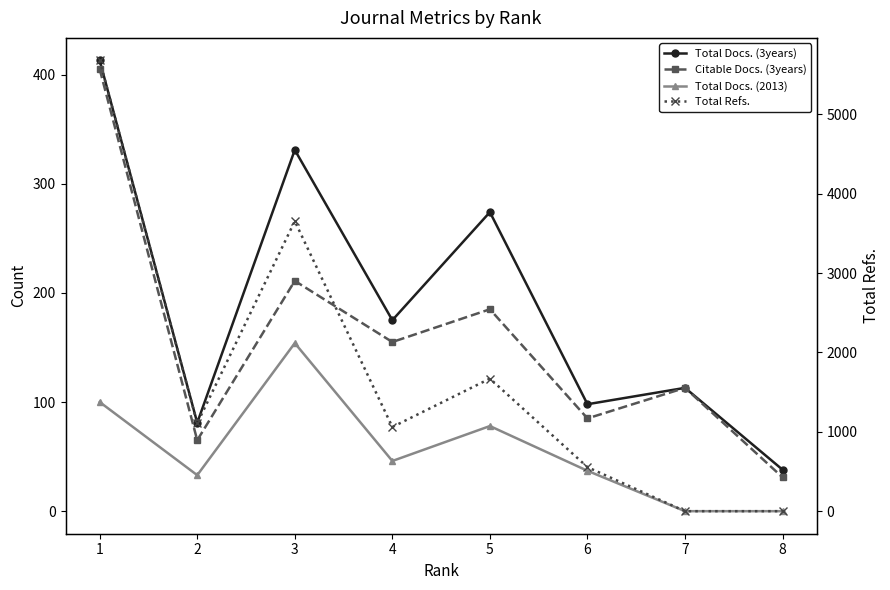

How many categories are shown in the chart?

8